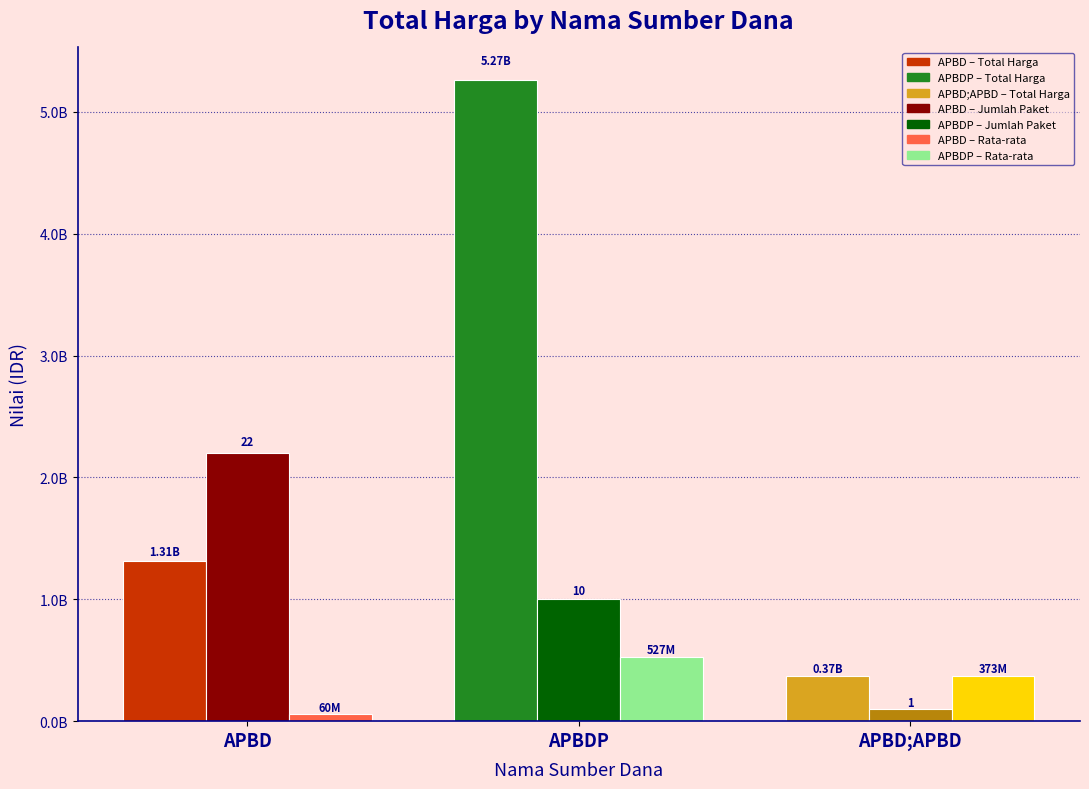

Are the bars grouped side by side (vs. stacked)?

Yes